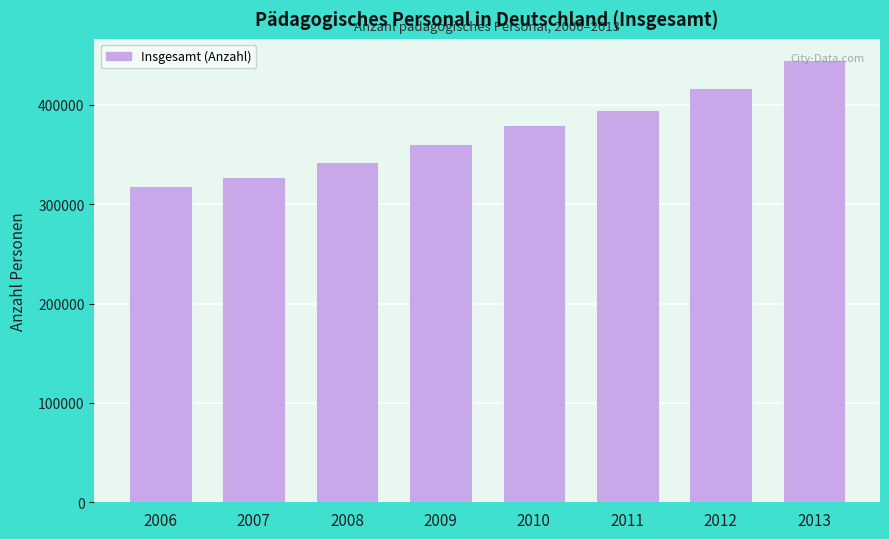

The value at 2011 is 520017. True or false?

False